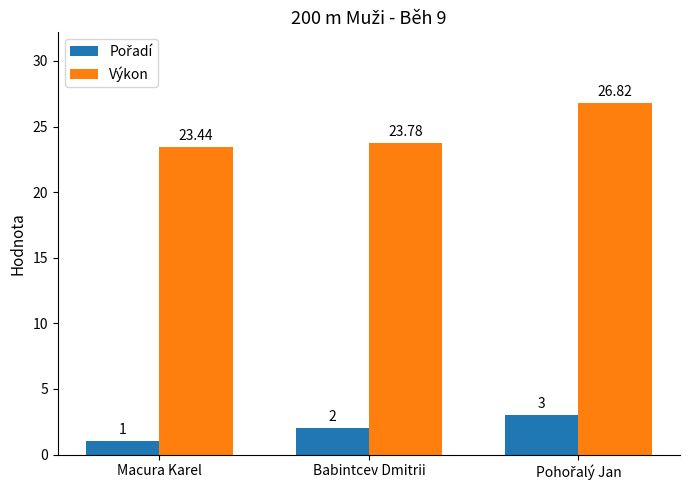

Which series has the largest total across all categories?

Výkon